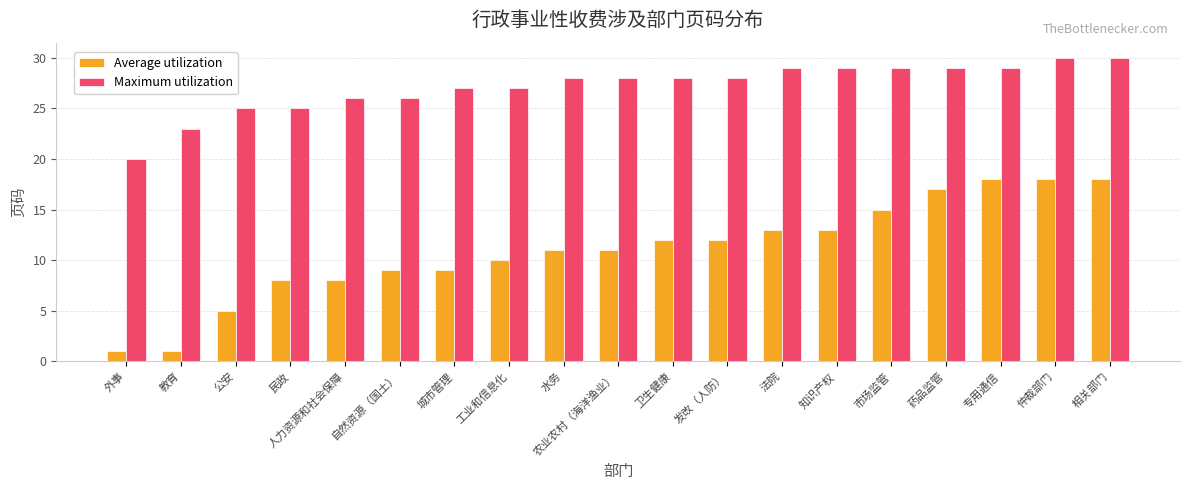

Reading left to right, what are all the values shown in this chart?

Average utilization: 外事=1	教育=1	公安=5	民政=8	人力资源和社会保障=8	自然资源（国土）=9	城市管理=9	工业和信息化=10	水务=11	农业农村（海洋渔业）=11	卫生健康=12	发改（人防）=12	法院=13	知识产权=13	市场监管=15	药品监管=17	专用通信=18	仲裁部门=18	相关部门=18
Maximum utilization: 外事=20	教育=23	公安=25	民政=25	人力资源和社会保障=26	自然资源（国土）=26	城市管理=27	工业和信息化=27	水务=28	农业农村（海洋渔业）=28	卫生健康=28	发改（人防）=28	法院=29	知识产权=29	市场监管=29	药品监管=29	专用通信=29	仲裁部门=30	相关部门=30